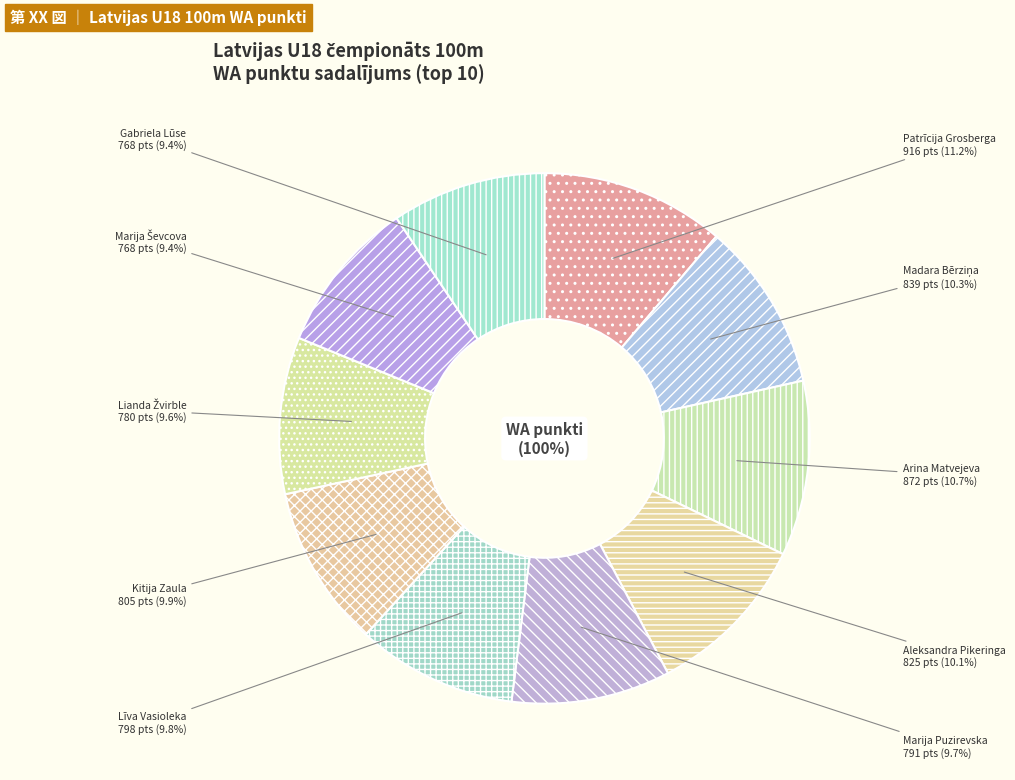

Count the number of slices in the pie.

10